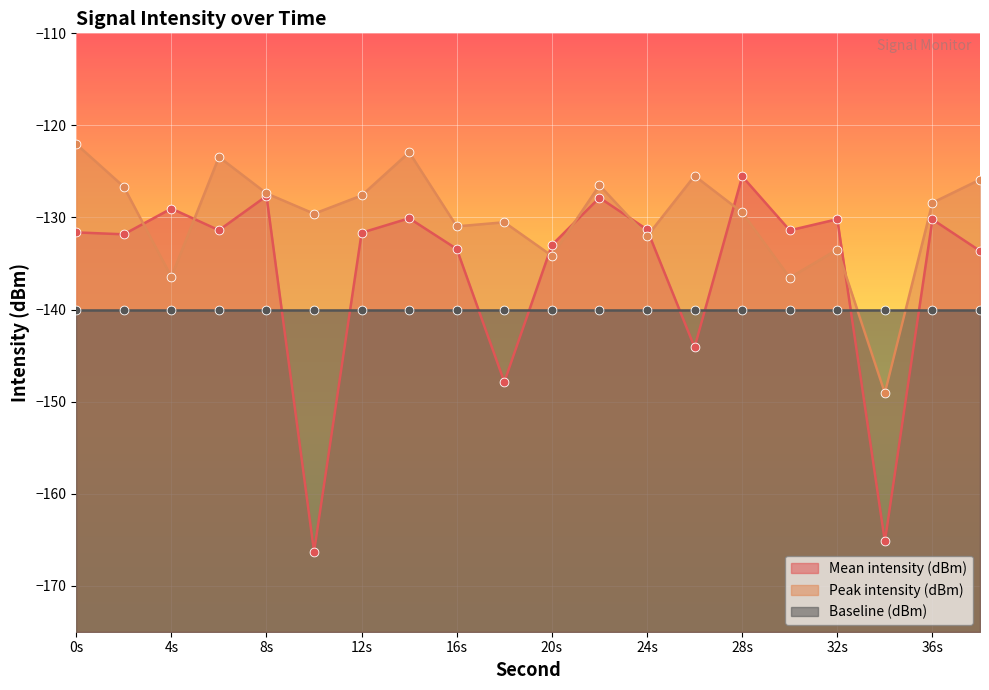

At which category is the sum across all series the highest?

14